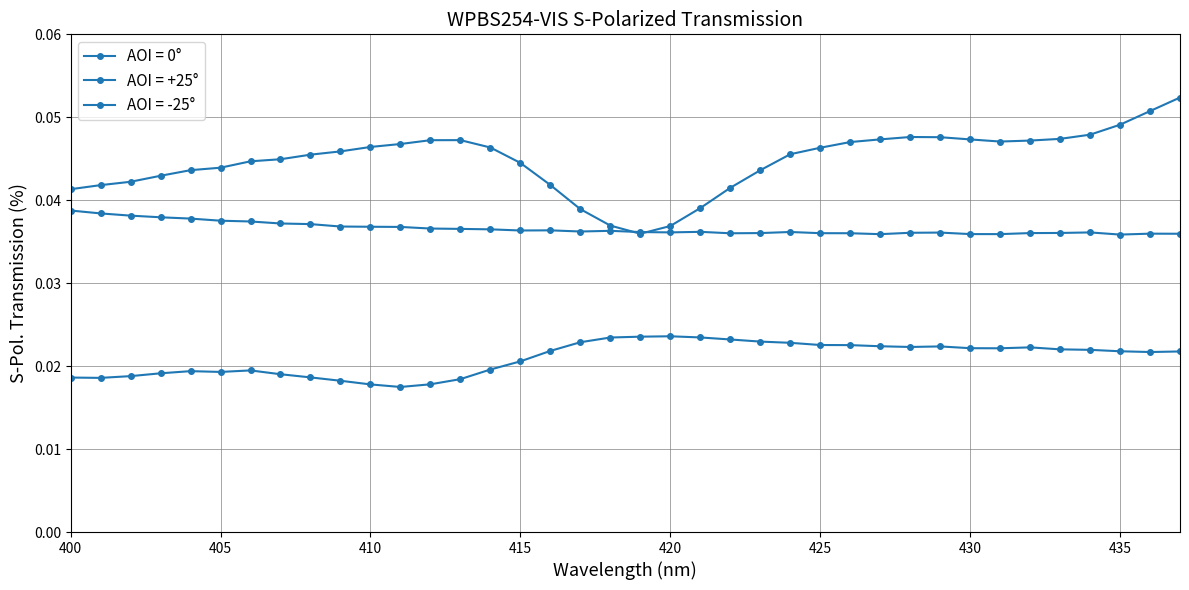

Count the number of data series in this chart.

3